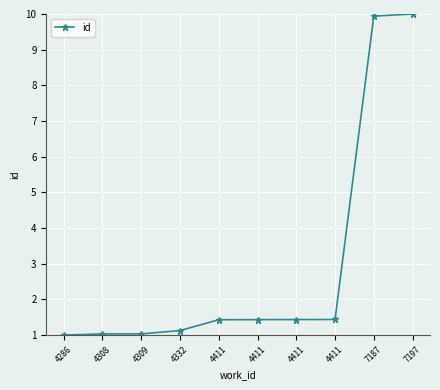

At which category does the chart reach its minimum across all series?

4286